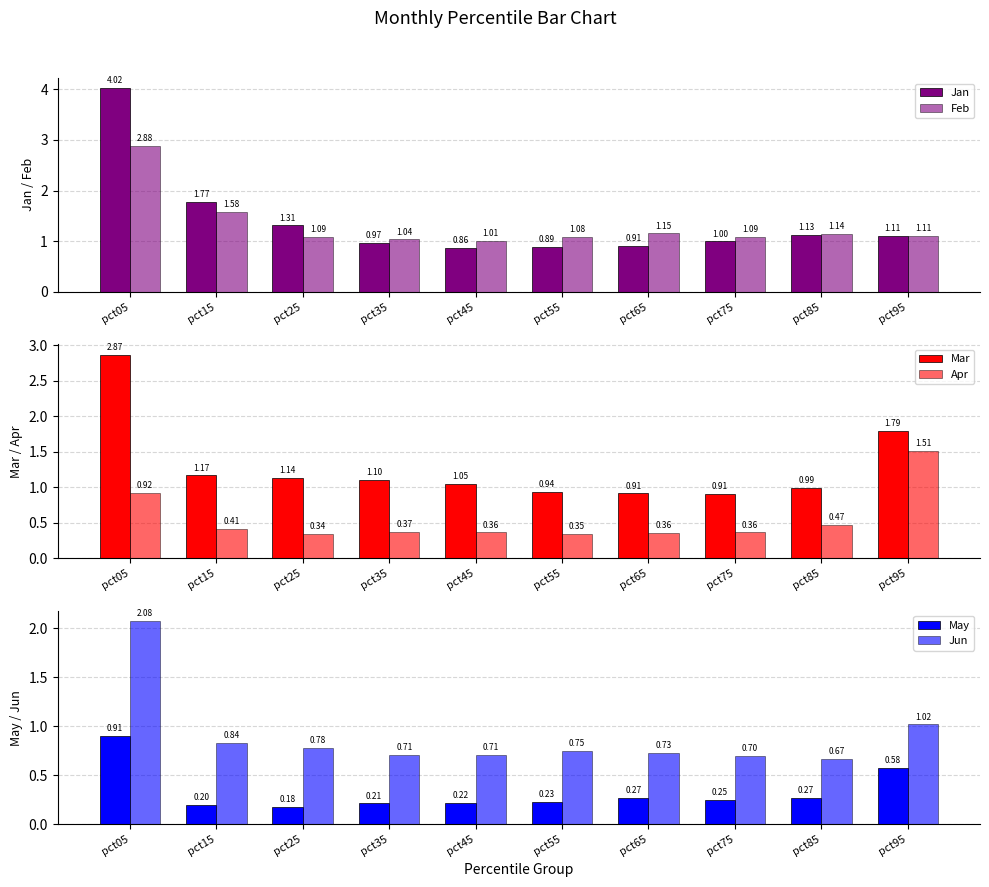

What is the total value across all series at pct45?

4.2